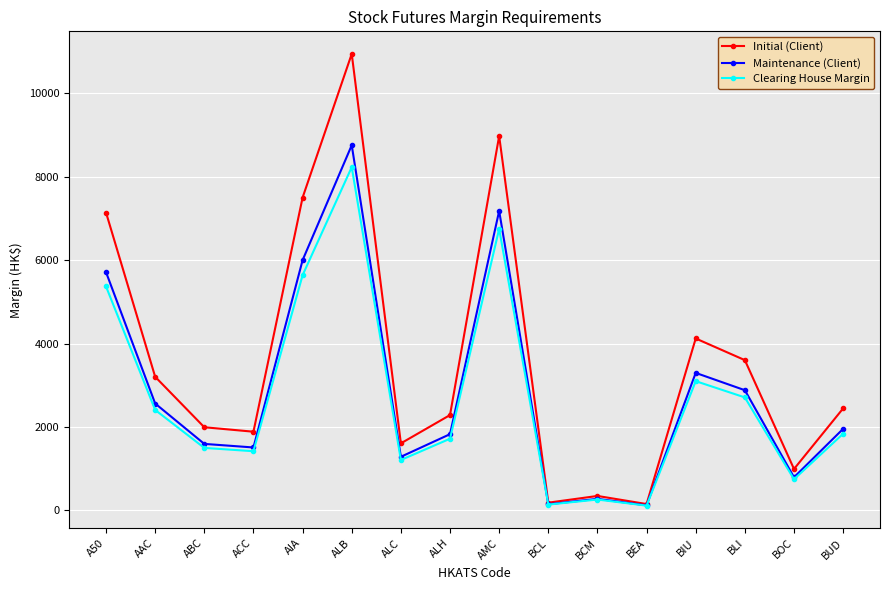

Between BLI and BOC, which series saw the biggest shift?

Initial (Client)